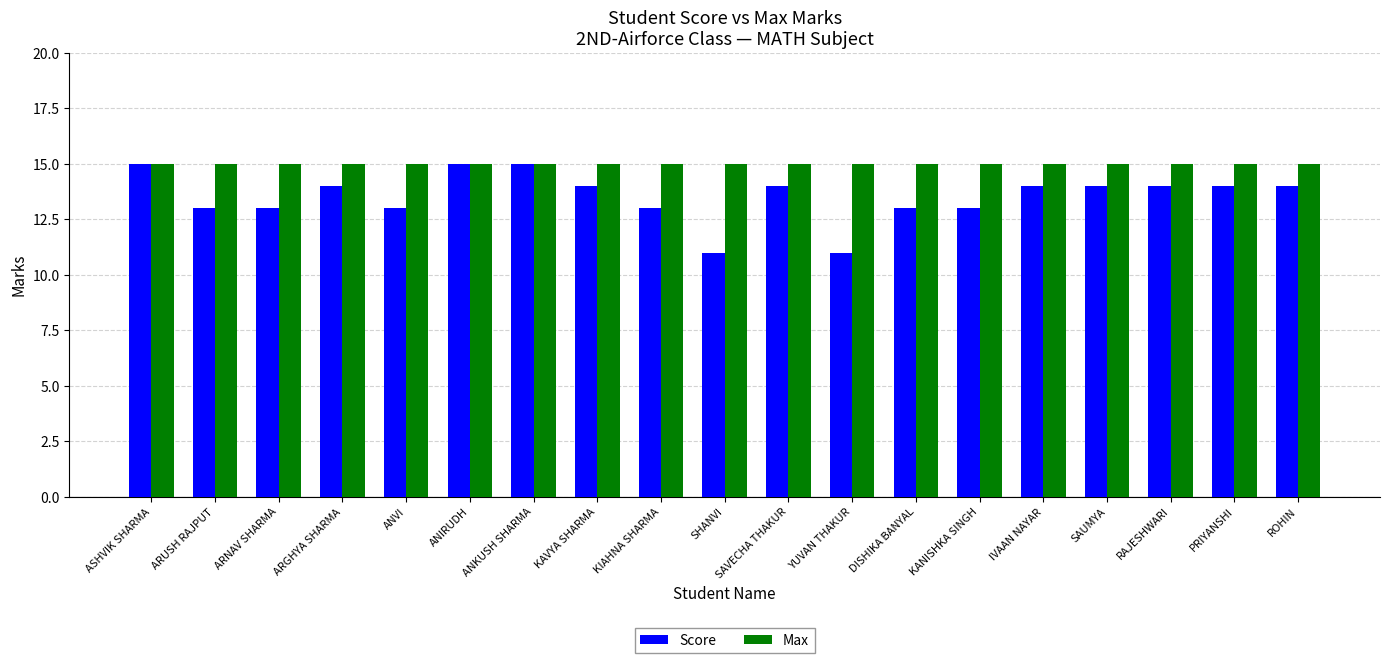

Count the Score values in the range 13 to 14.

14